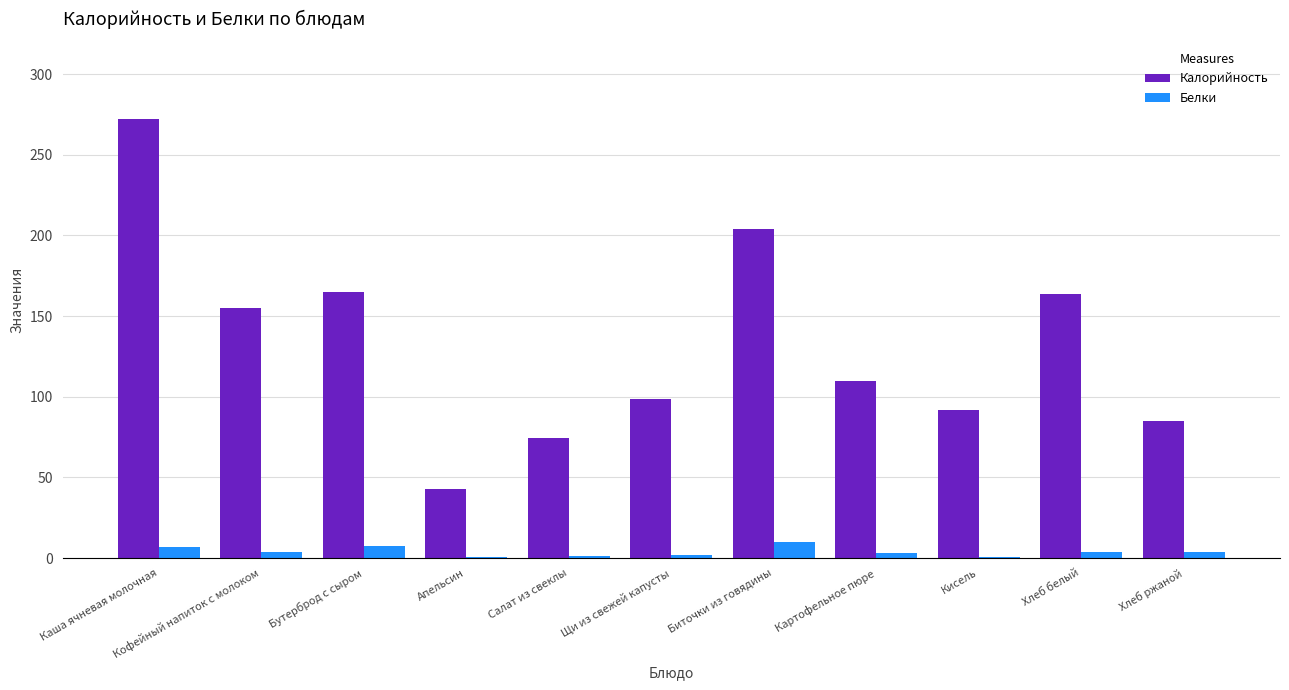

Rank the series by their maximum value, from lowest to highest.

Белки, Калорийность